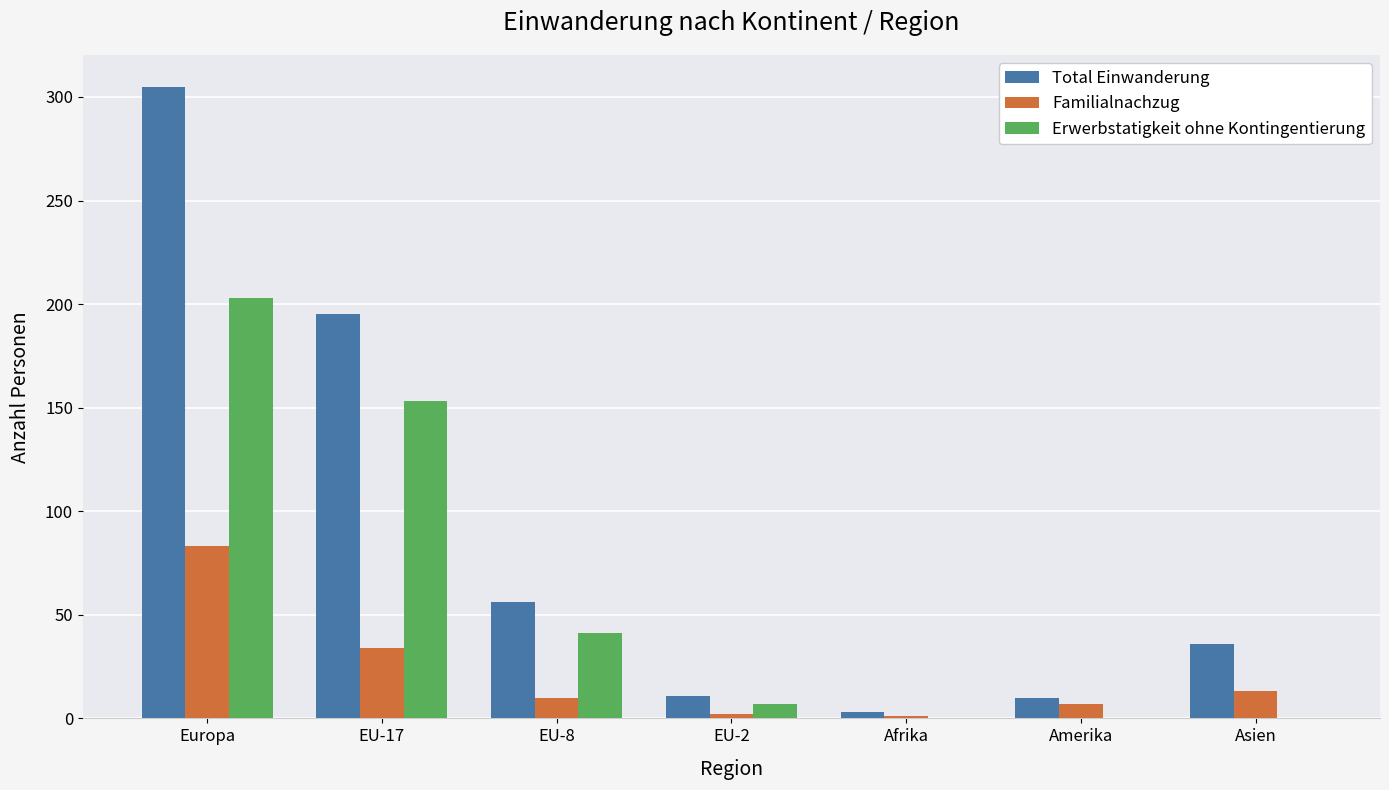

What is the spread (max minus min) of values at EU-17?

161